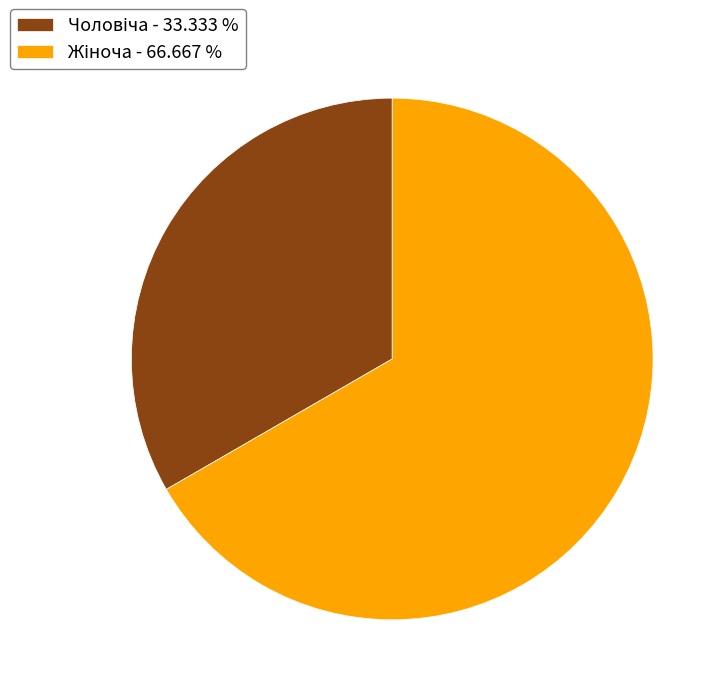

Does any single category account for the majority?

Yes